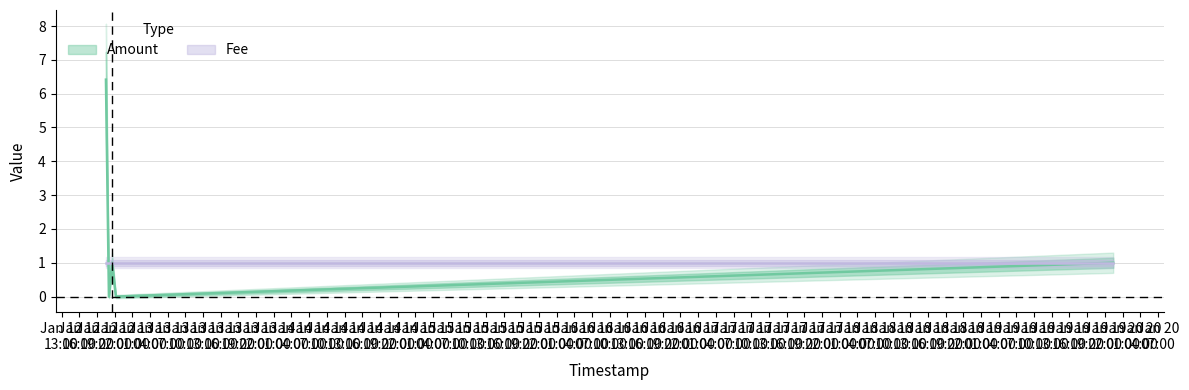

Where does the data first go above 1?

2018-01-12 20:31:30